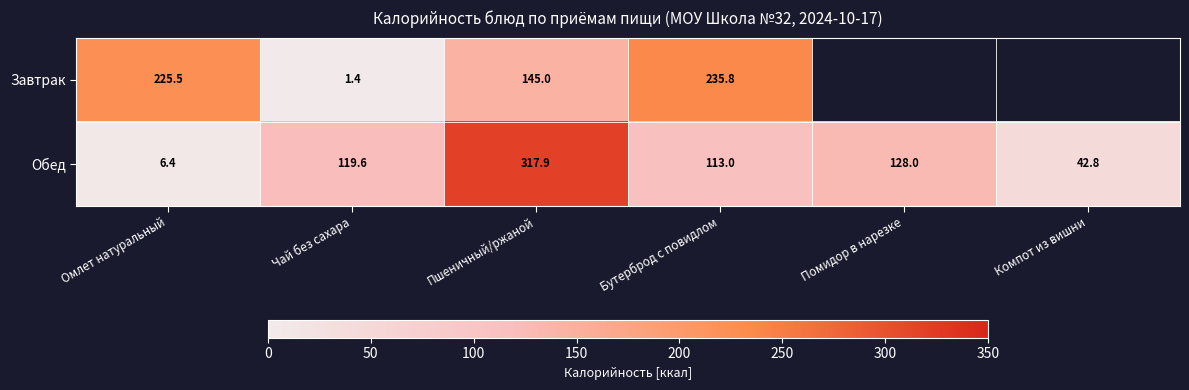

Count the number of data series in this chart.

2